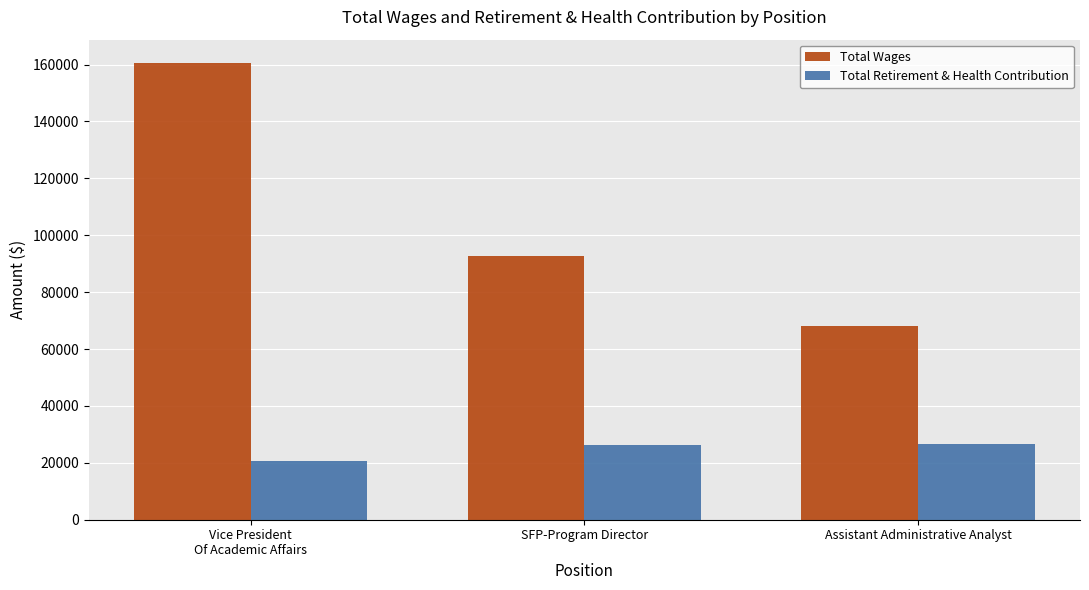

The value of Total Wages at Vice President
Of Academic Affairs is 160703. True or false?

True